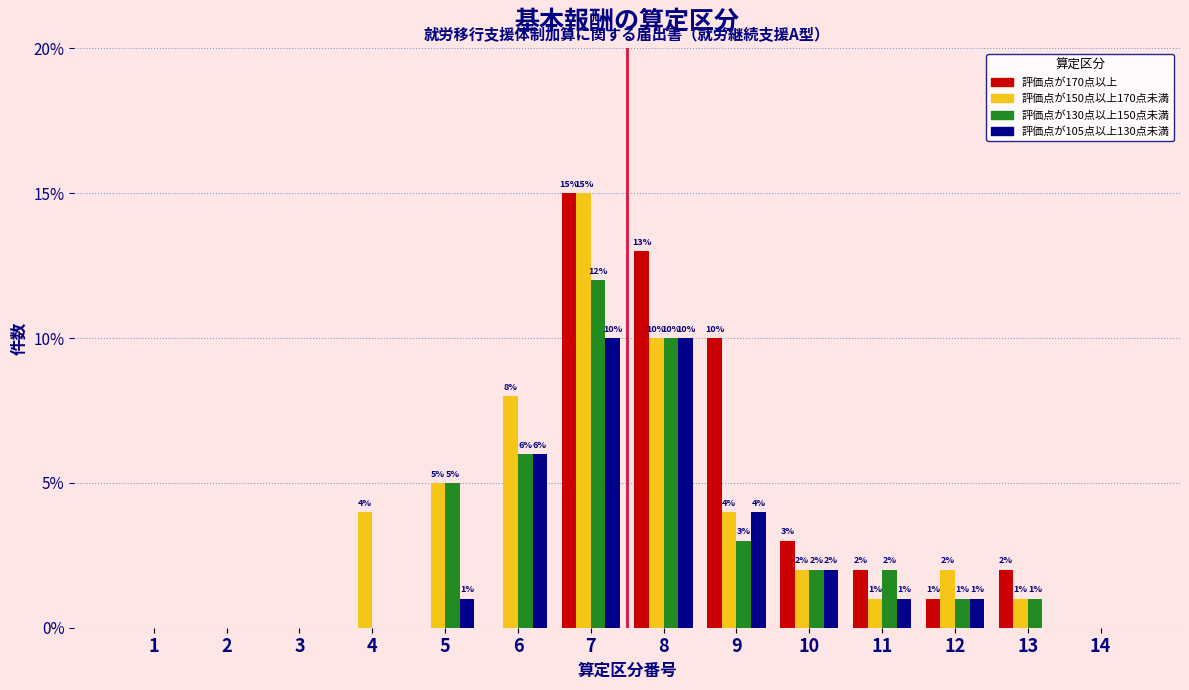

At which category is the sum across all series the highest?

7